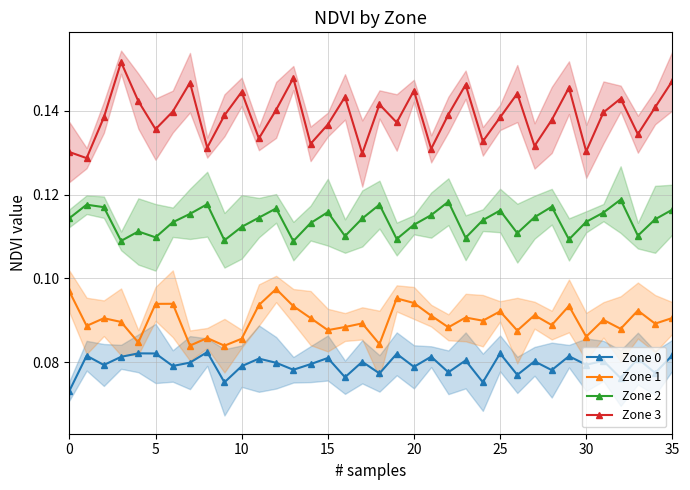

Which category has the lowest value in the Zone 2 series?

13